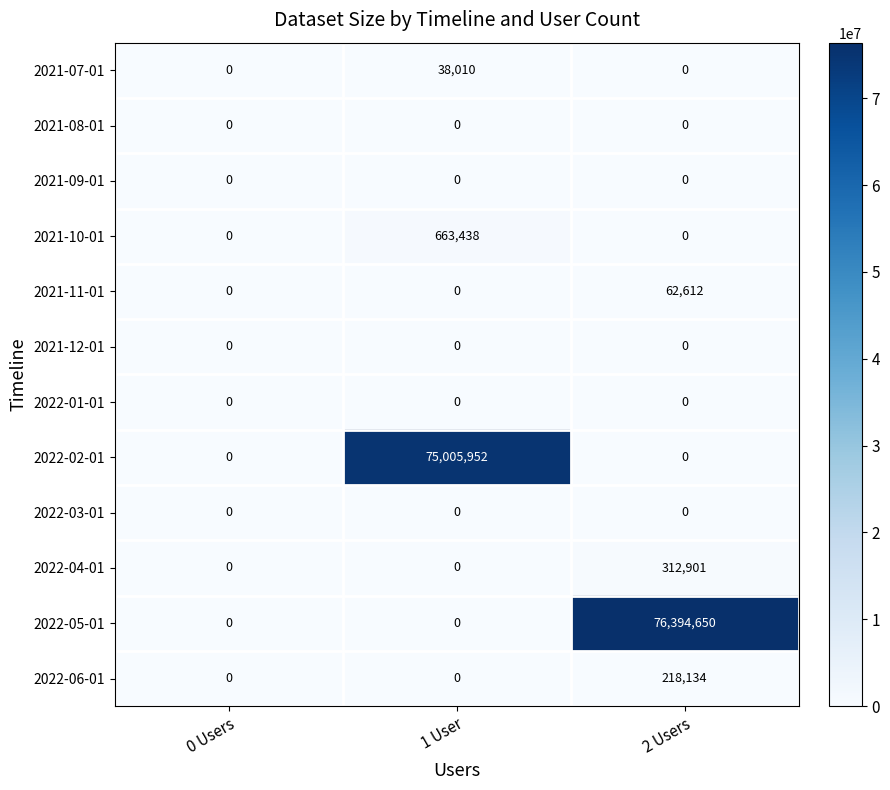

What is the spread (max minus min) of values at 2 Users?

76394650